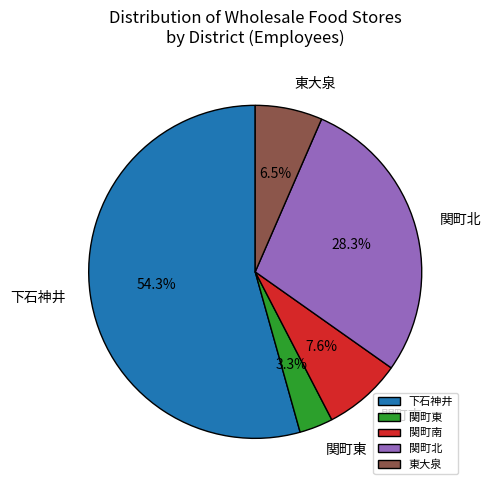

To the nearest percent, what is the difference between the largest and smallest slice percentages?

51%